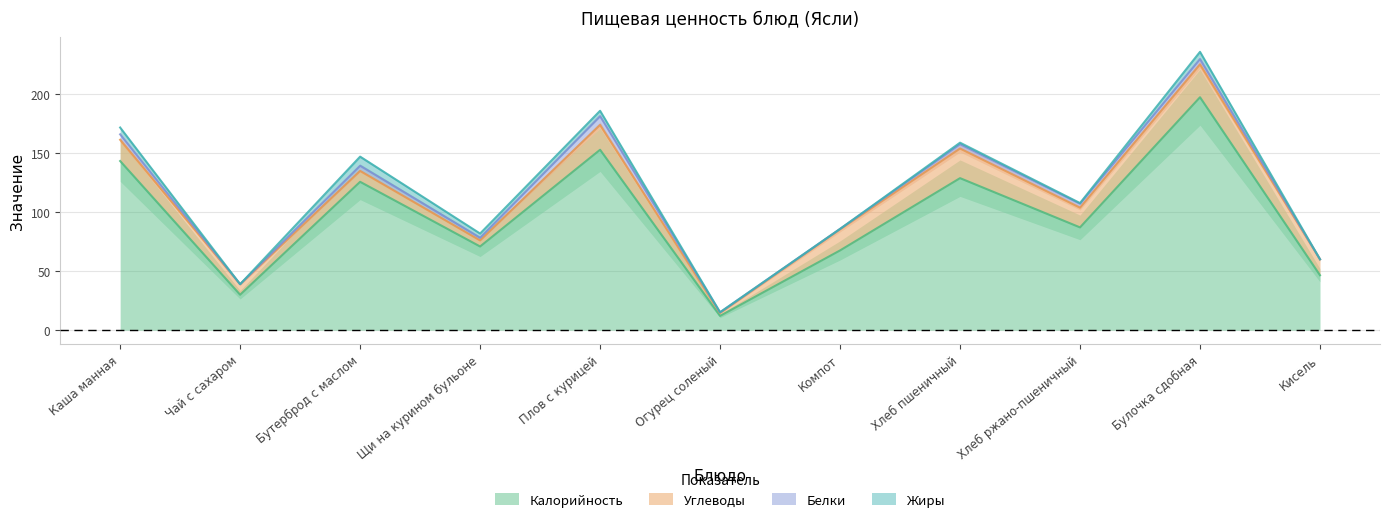

At which category is the sum across all series the highest?

Булочка сдобная